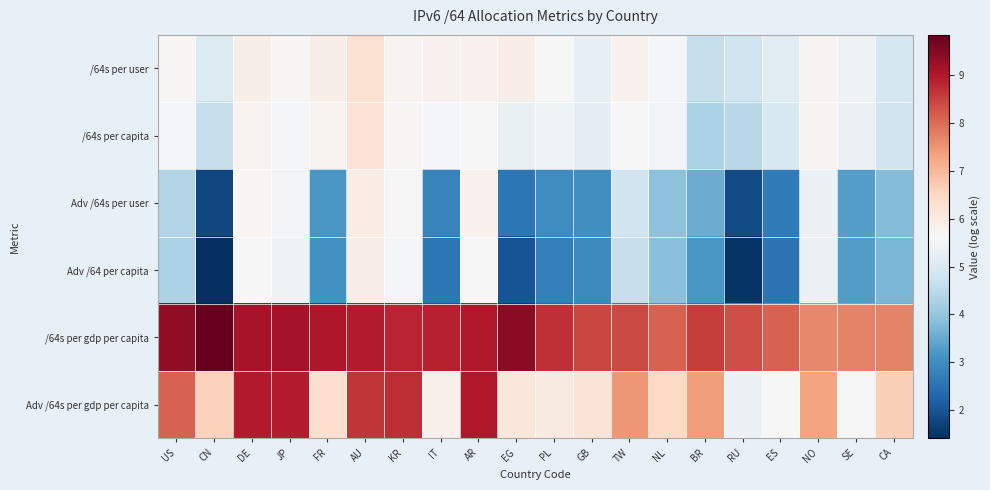

At which category is the sum across all series the highest?

AU